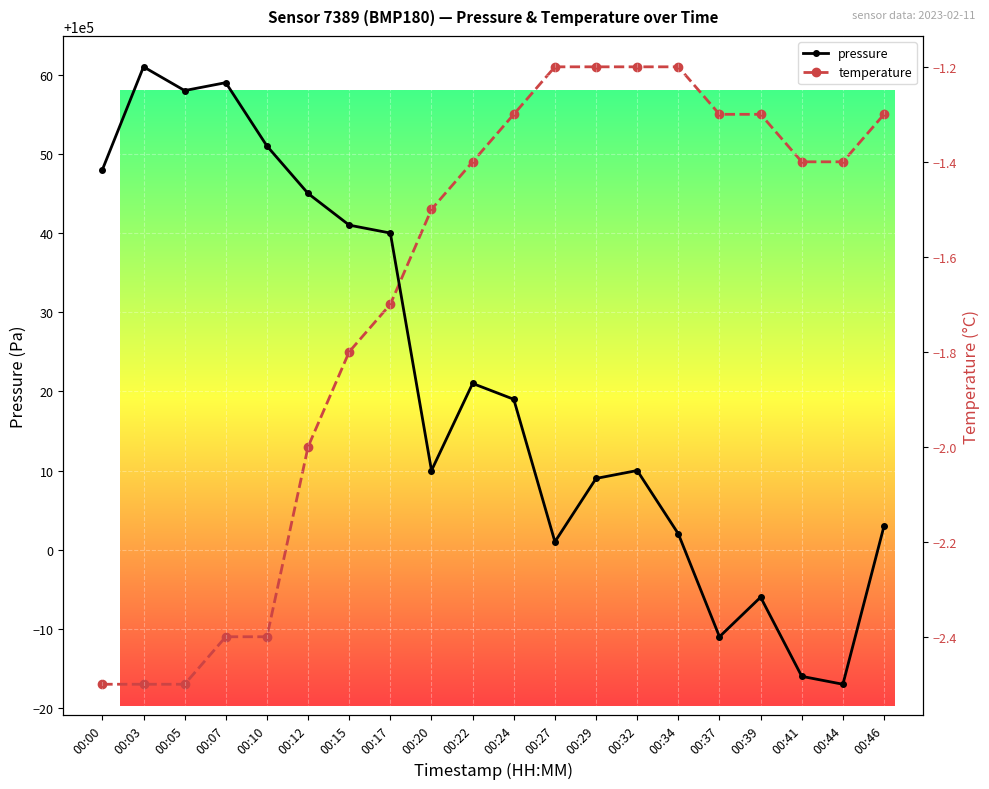

How many series are shown in this chart?

2